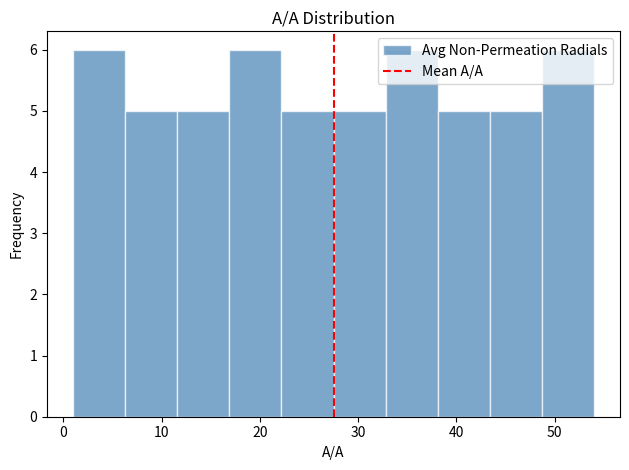

What is the height of the bar covering 16.9 to 22.2 on the x-axis? Neither the bar edges nor the heights are printed on the chart, so give them approximately, as read against the axes.

6